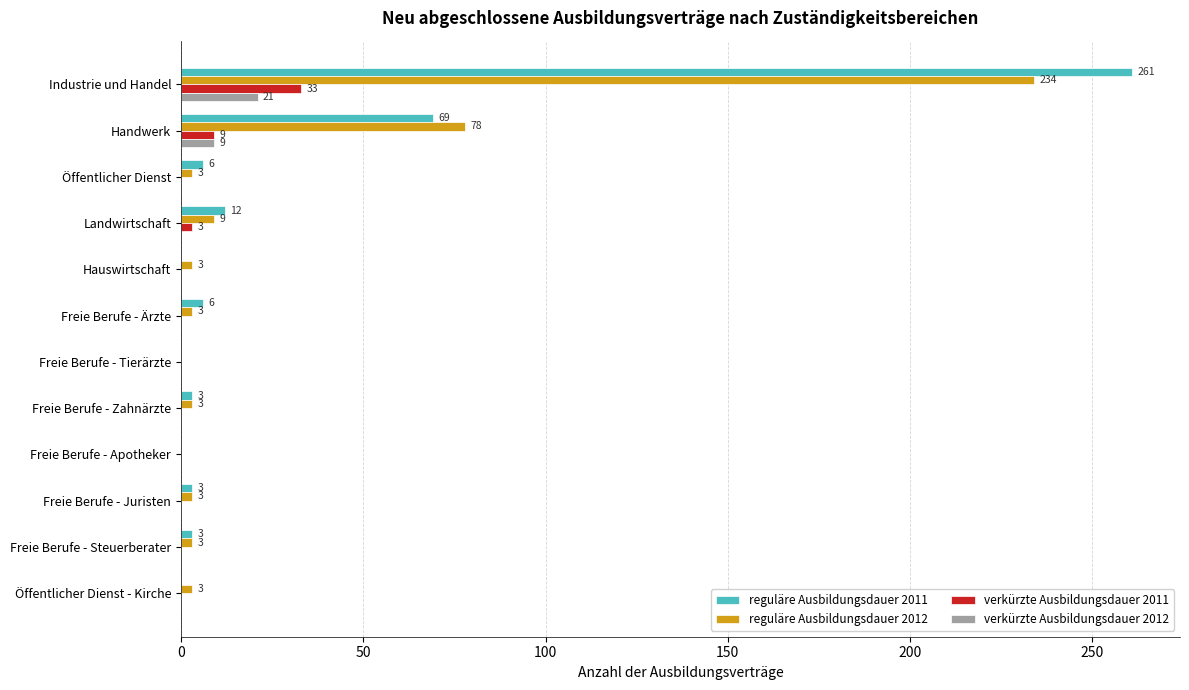

Where is reguläre Ausbildungsdauer 2012 nearest to the value 117?

Handwerk